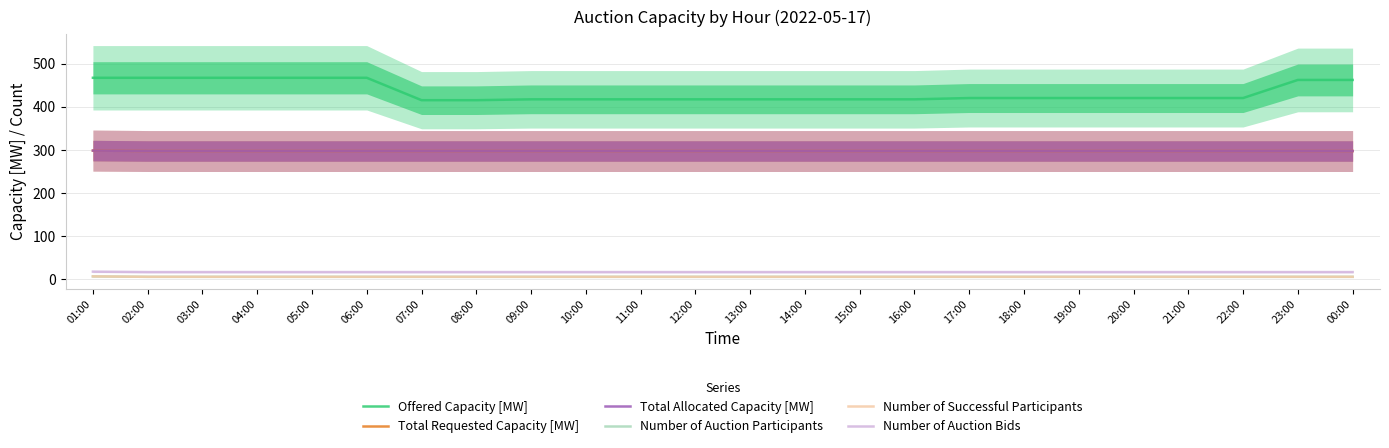

True or false: Number of Auction Bids and Number of Successful Participants cross at least once.

False